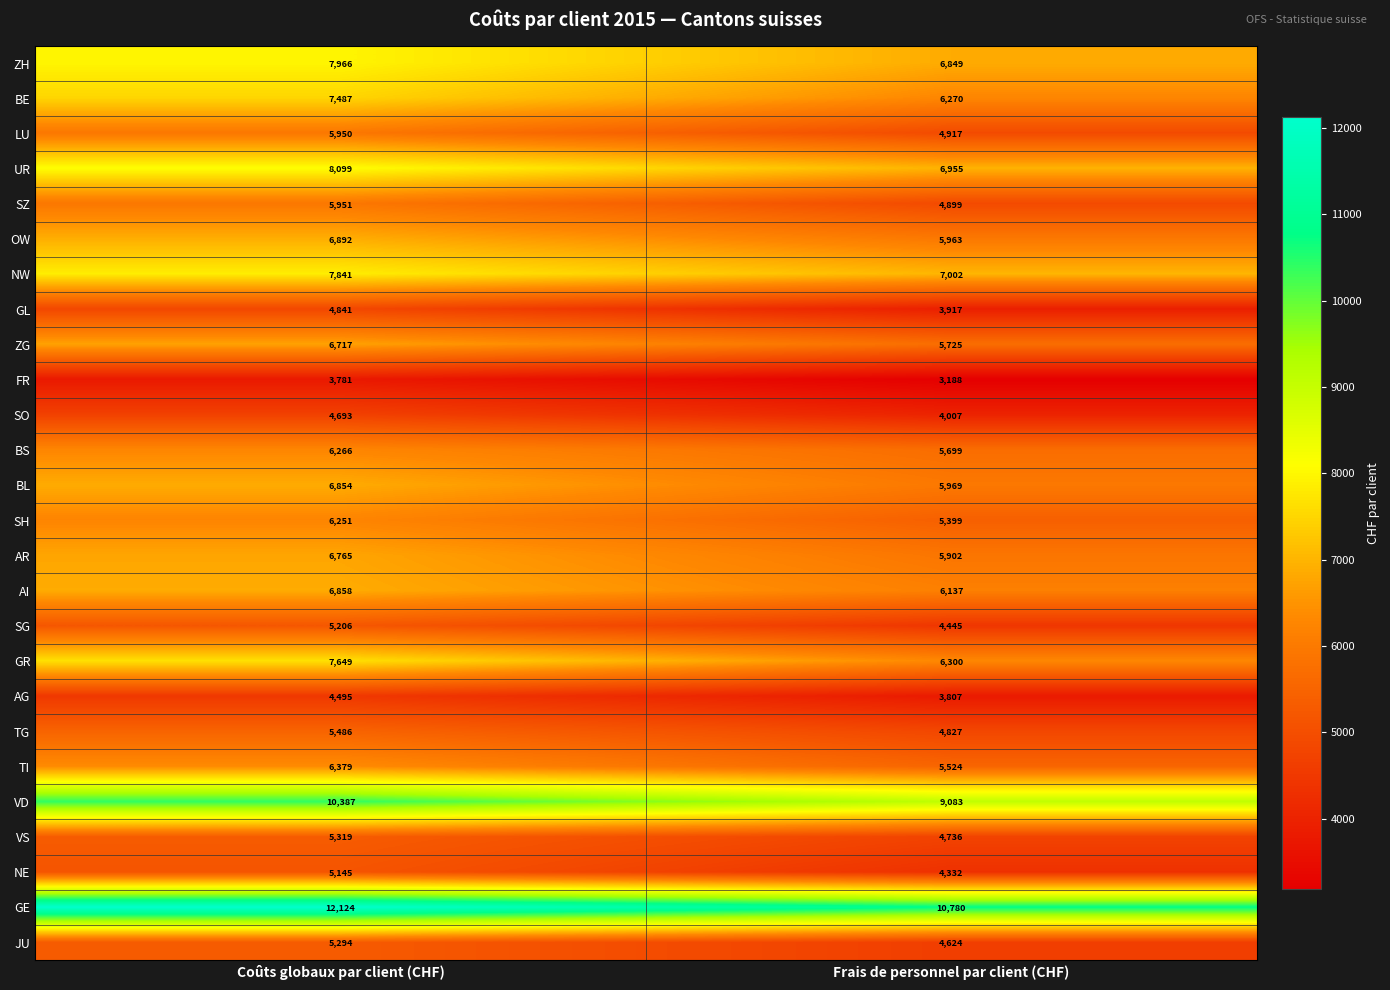

At which category is the sum across all series the highest?

Coûts globaux par client (CHF)